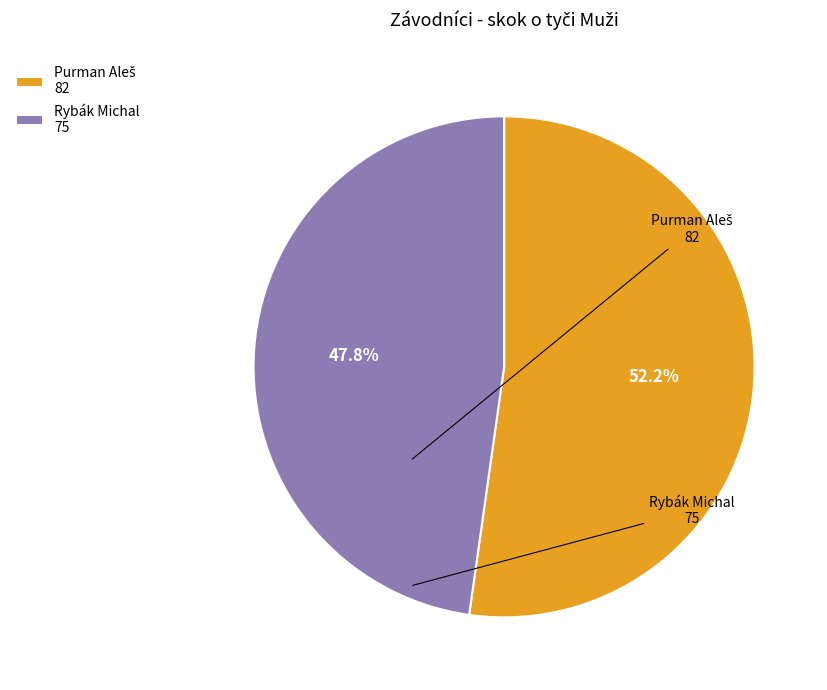

Which slice is the smallest?

Rybák Michal